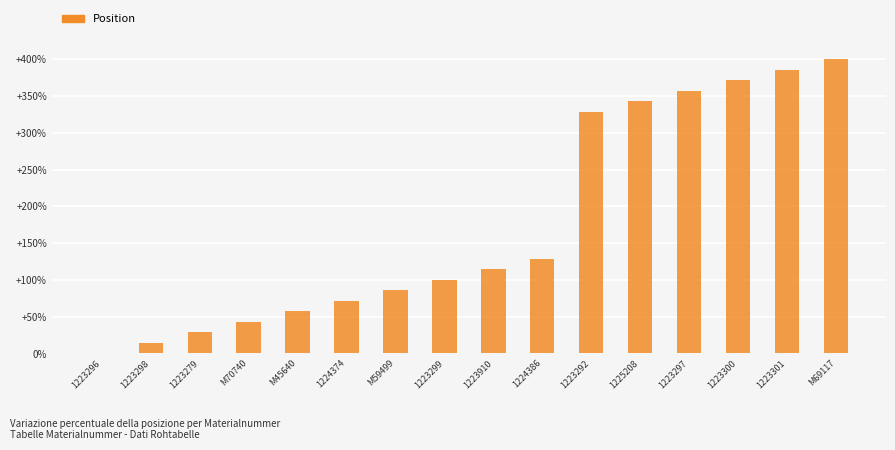

What is the greatest value displayed?

400.0